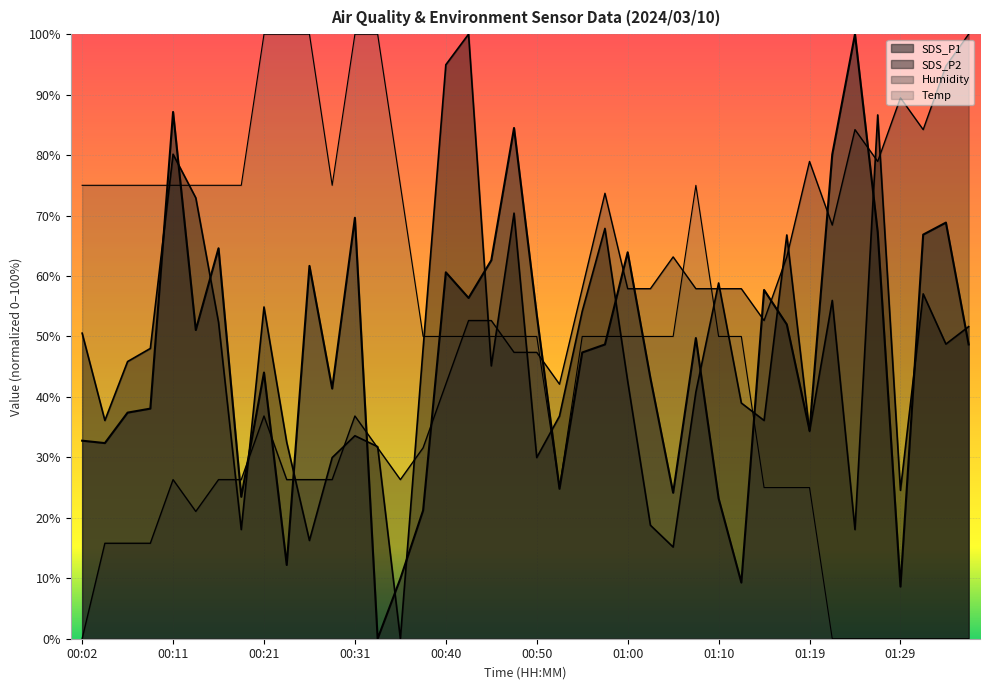

Is the value of Temp at 00:43 greater than the value of SDS_P2 at 00:45?

Yes